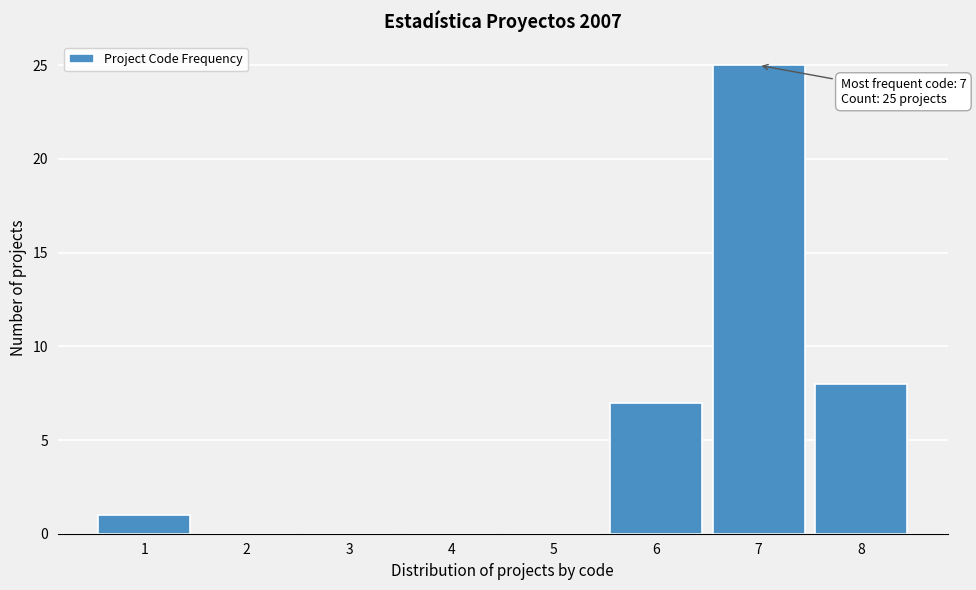

Reading left to right, list all the values displayed in this chart.

1=1	2=0	3=0	4=0	5=0	6=7	7=25	8=8